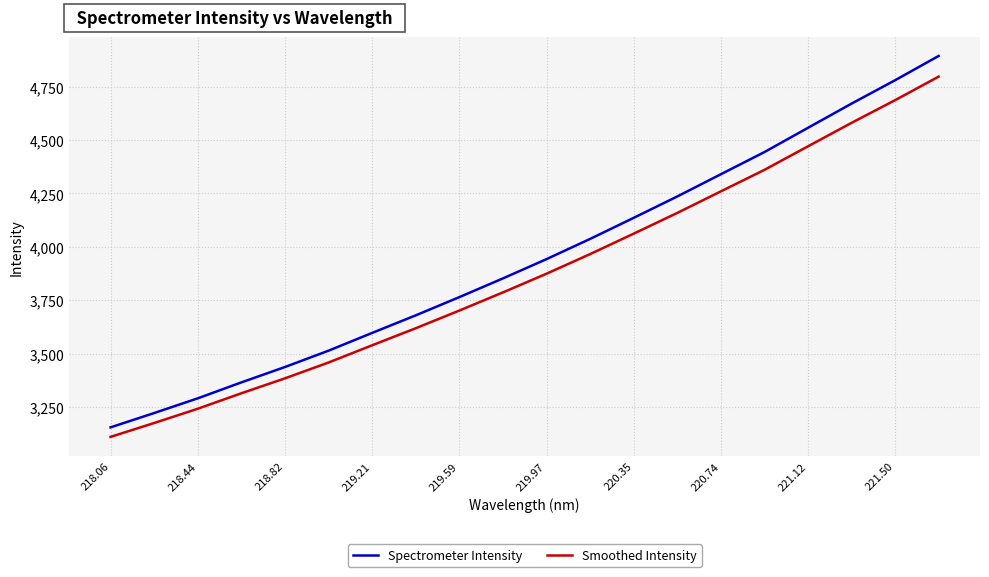

Which series has the largest range (max minus min)?

Spectrometer Intensity